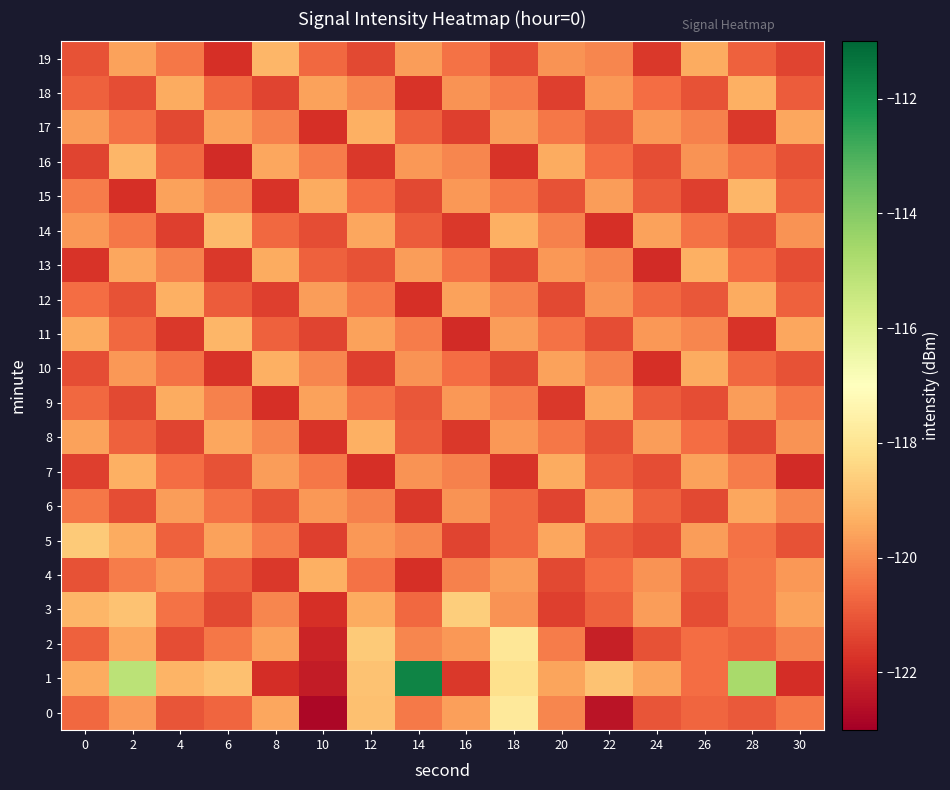

Which category has the highest value across all series?

14